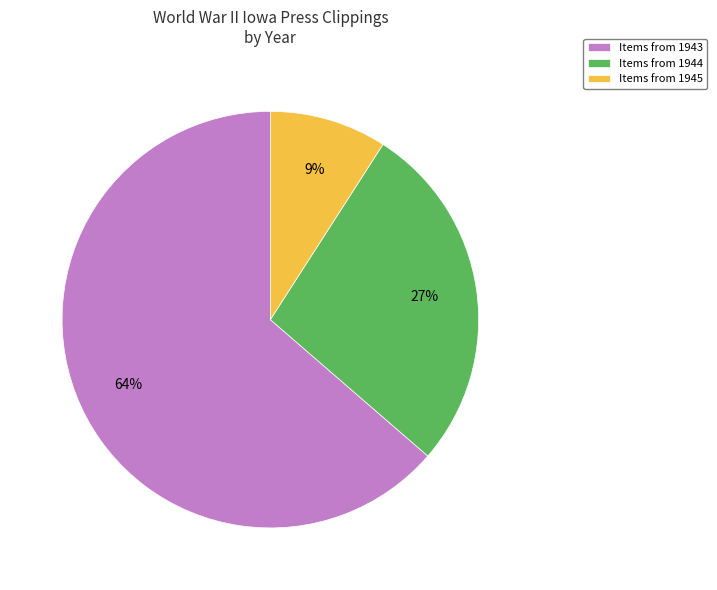

How many segments does this pie chart have?

3